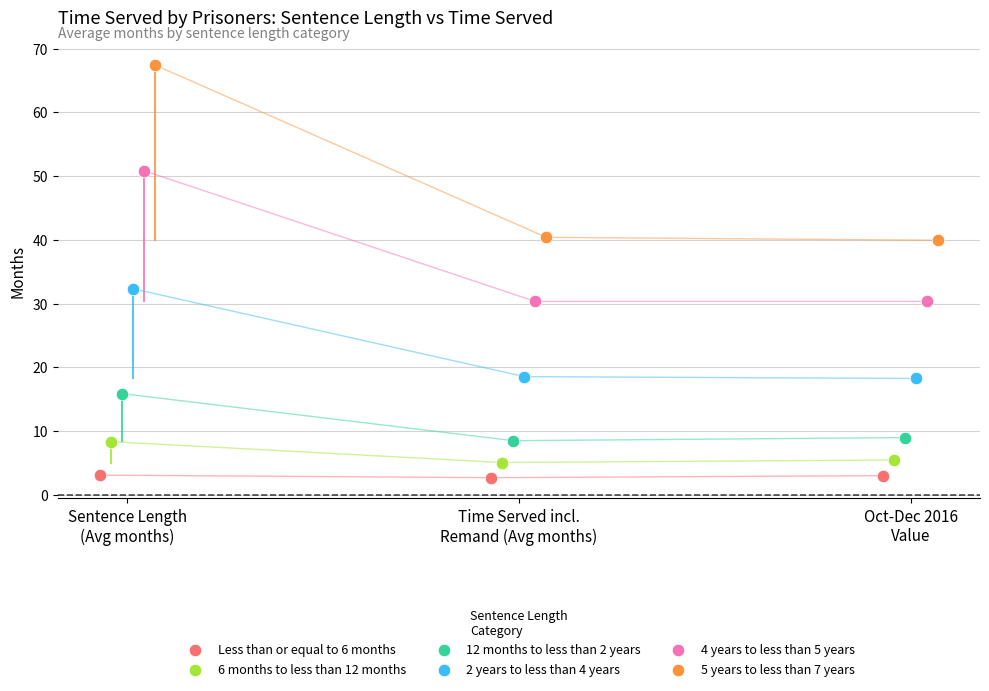

Which series reaches the minimum Y coordinate?

Less than or equal to 6 months